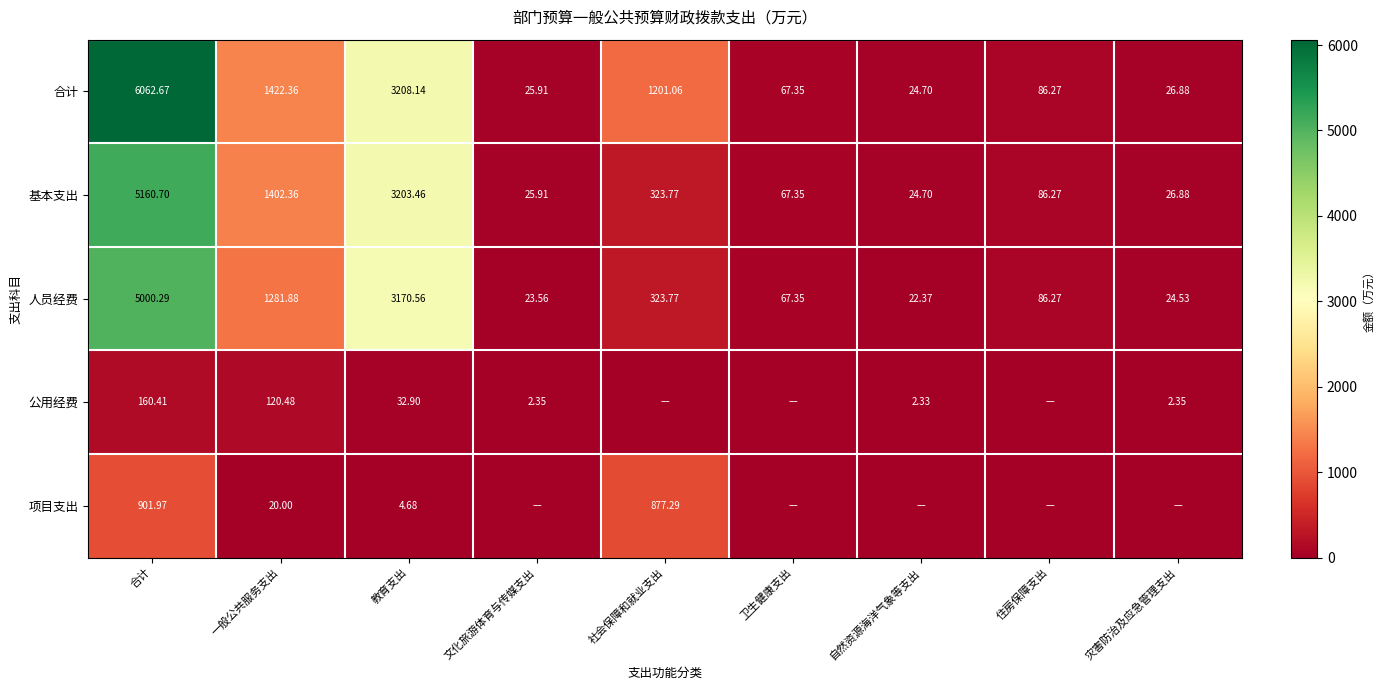

Which has a higher value, 住房保障支出 or 教育支出?

教育支出